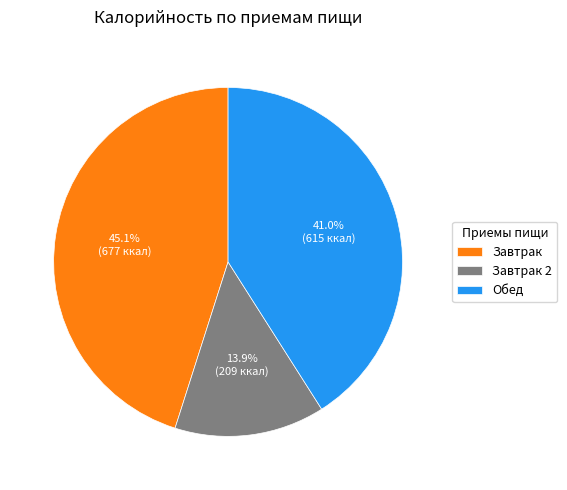

Approximately how many times larger is the value at Обед compared to Завтрак 2?

2.9